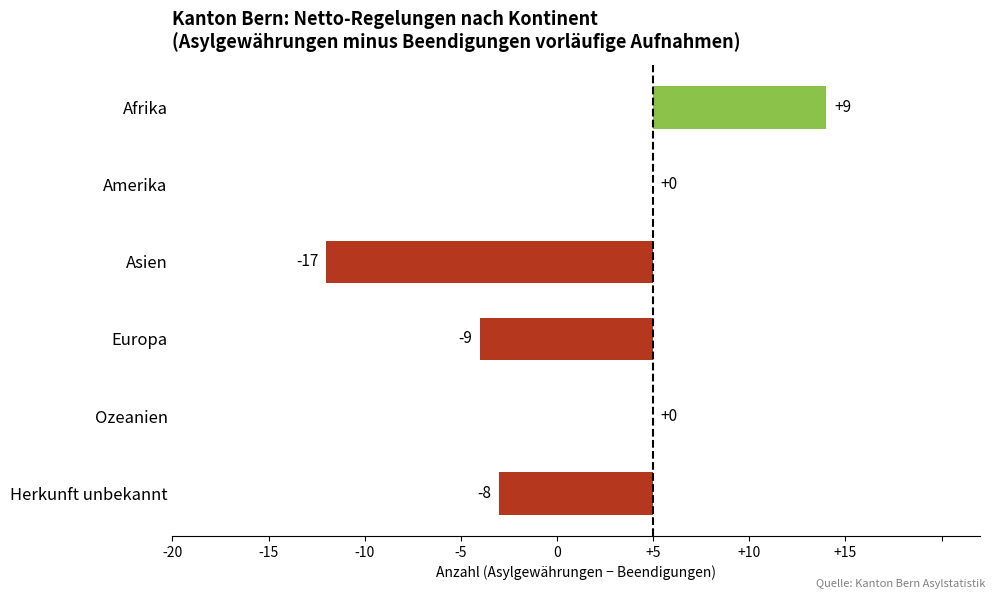

Are the bars horizontal?

Yes